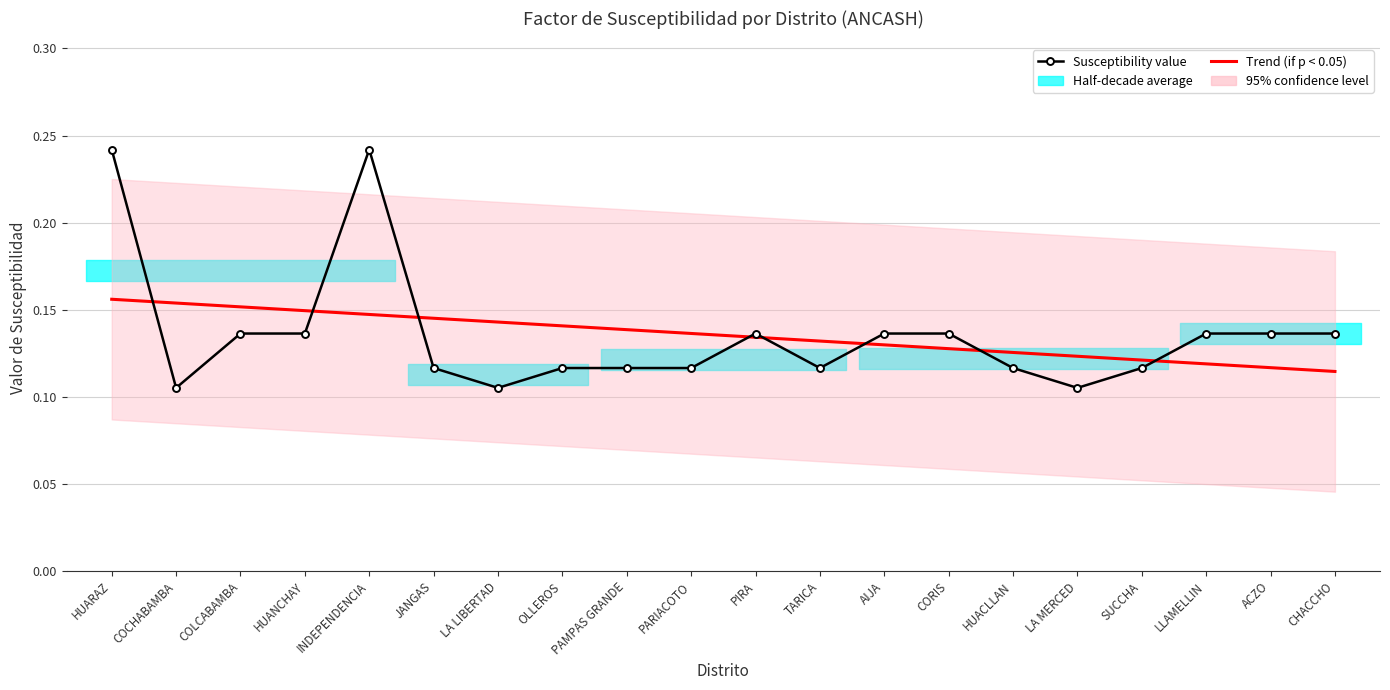

What is the minimum value for Trend (if p < 0.05)?

0.1